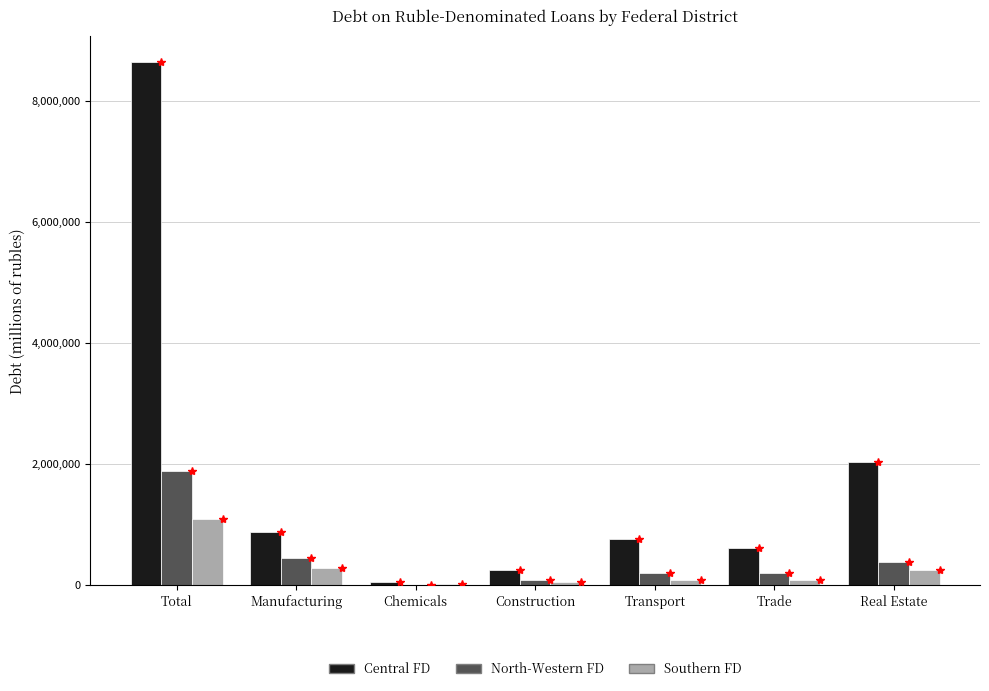

At which category is the sum across all series the highest?

Total